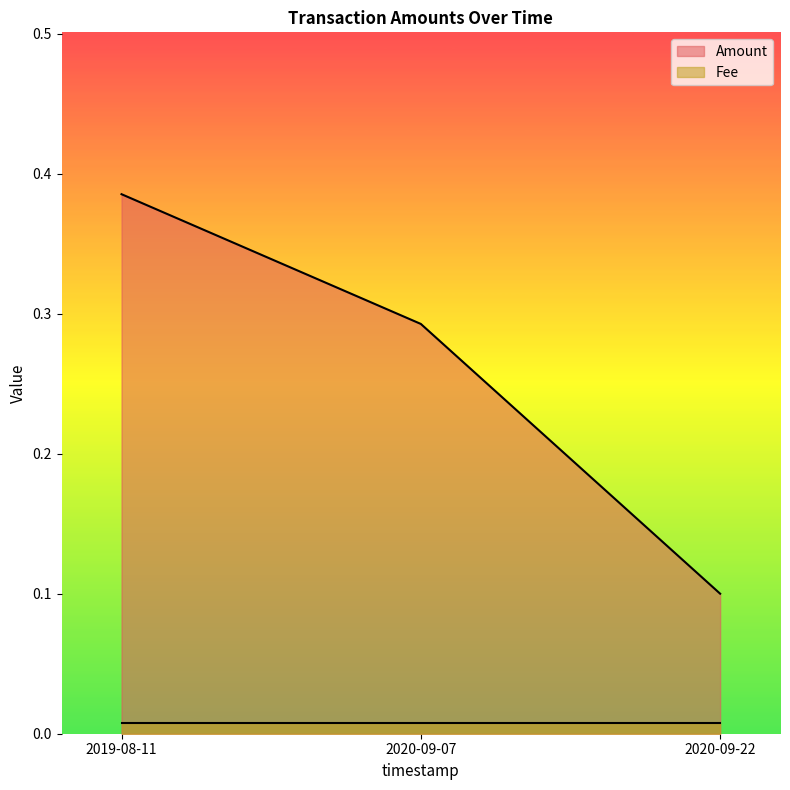

Reading right to left, extract all data points from this chart.

2020-09-22=0.1	2020-09-07=0.3	2019-08-11=0.4